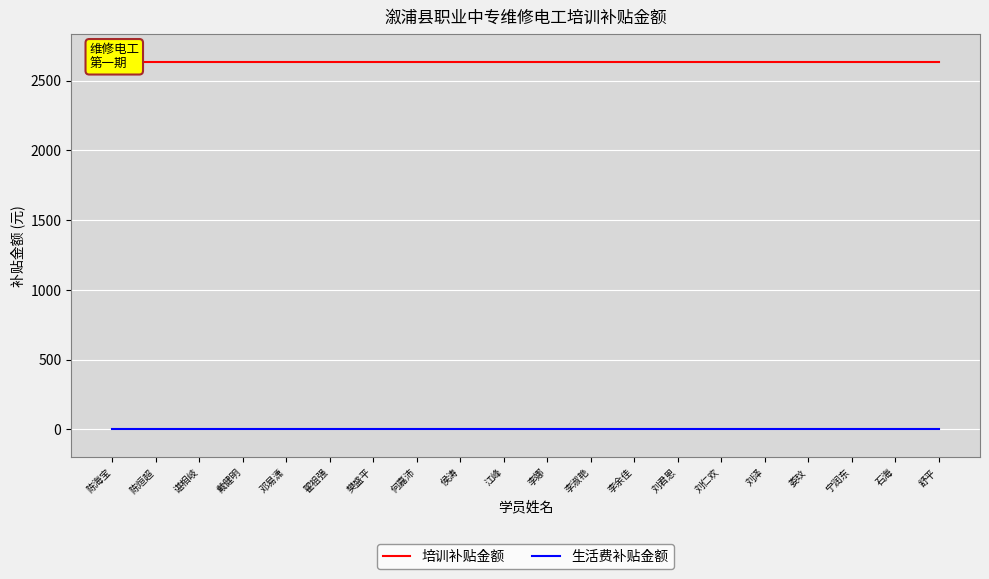

Rank the series by their average value, from highest to lowest.

培训补贴金额, 生活费补贴金额